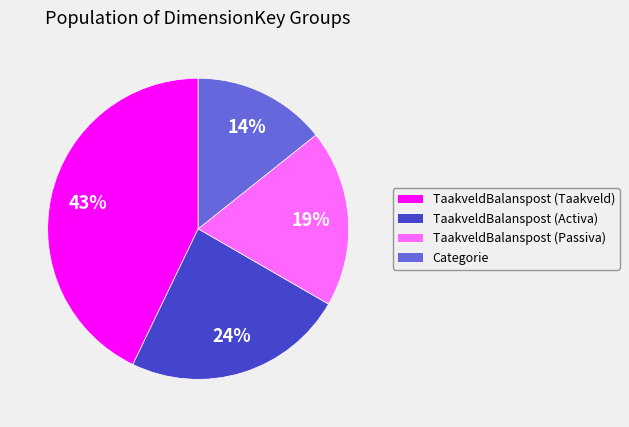

Which has a higher value, Categorie or TaakveldBalanspost (Taakveld)?

TaakveldBalanspost (Taakveld)